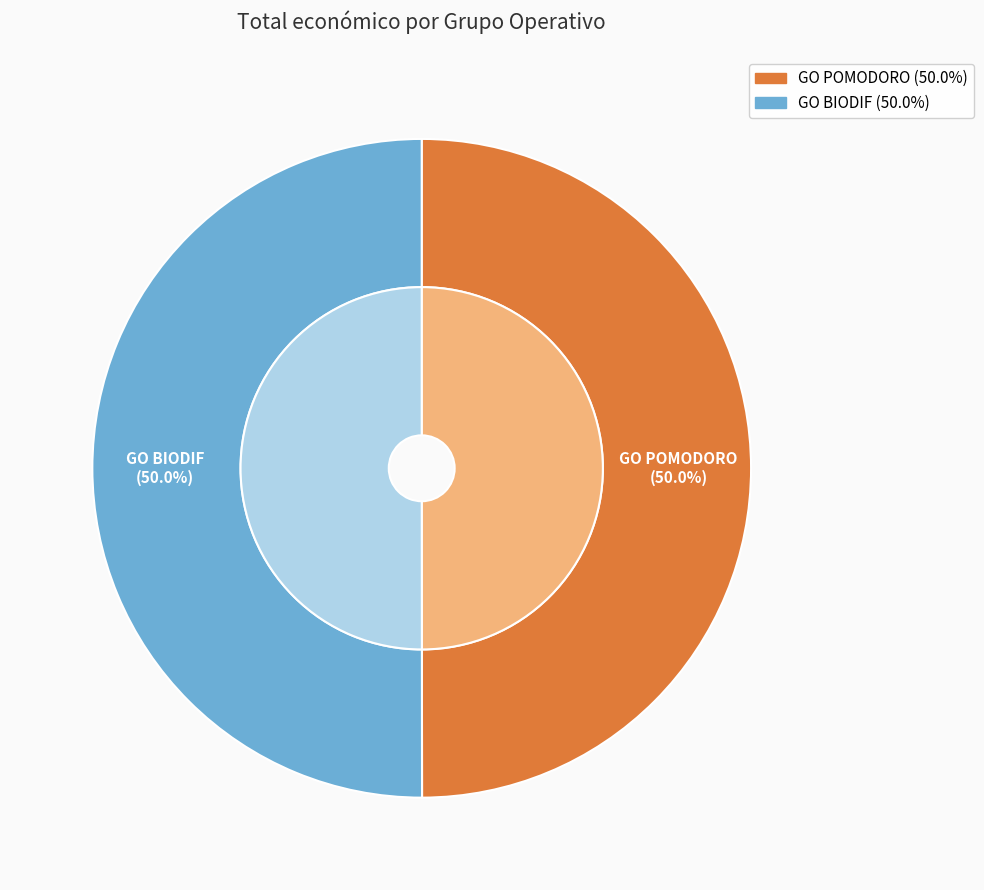

Is GO POMODORO the majority of the pie?

No